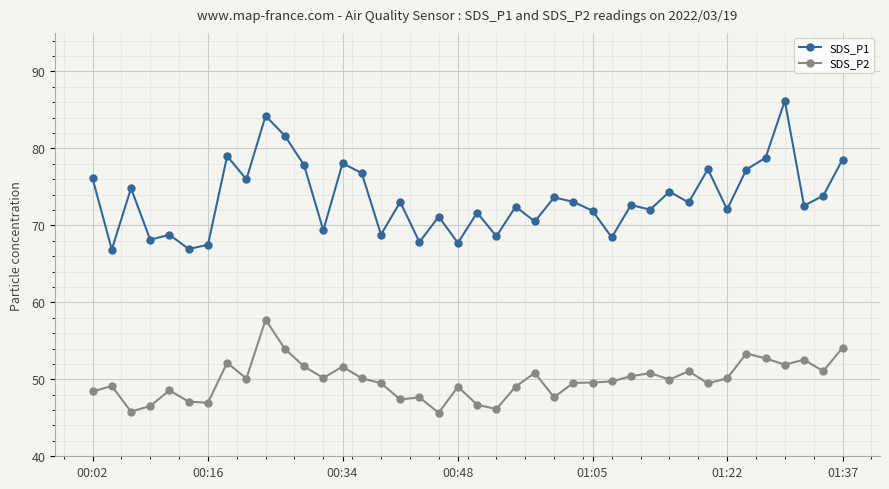

True or false: SDS_P1 and SDS_P2 cross at least once.

False